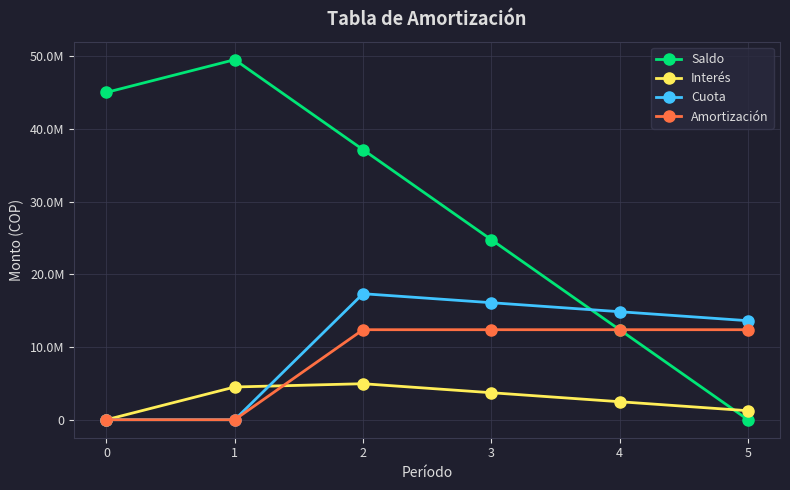

Is the value of Cuota at 0 greater than the value of Saldo at 2?

No